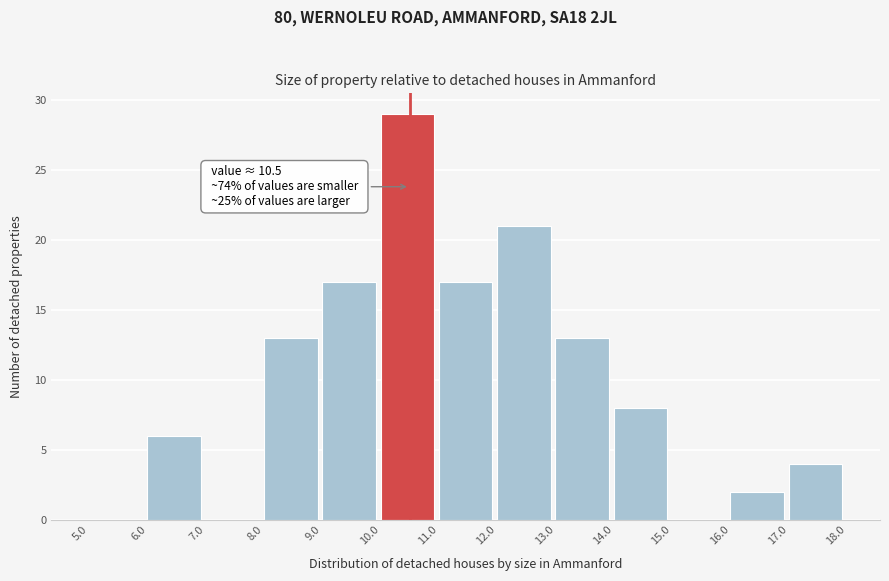

Over which range of the x-axis is the bar tallest?

10.0 to 11.0